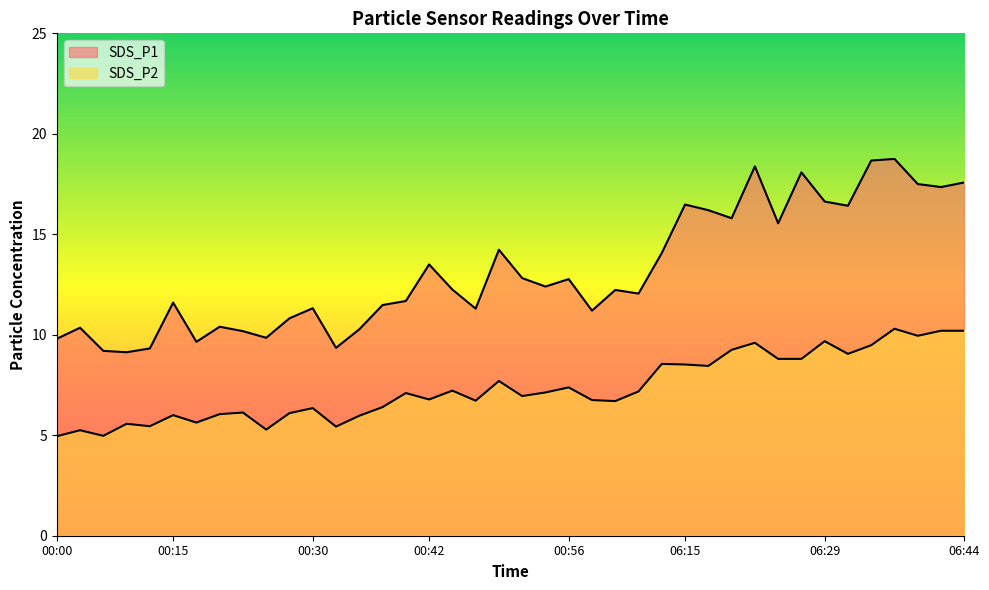

Which has a higher value, 00:20 or 01:04?

01:04